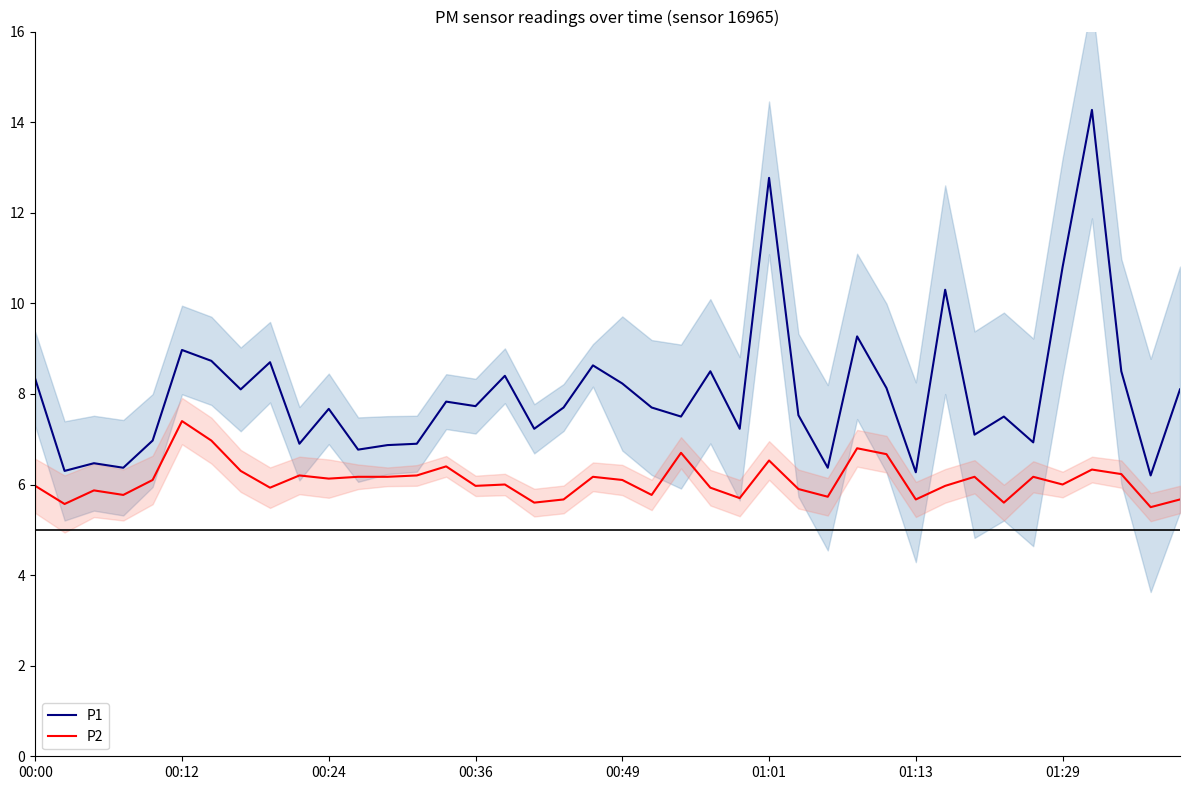

Which series has the largest total across all categories?

P1